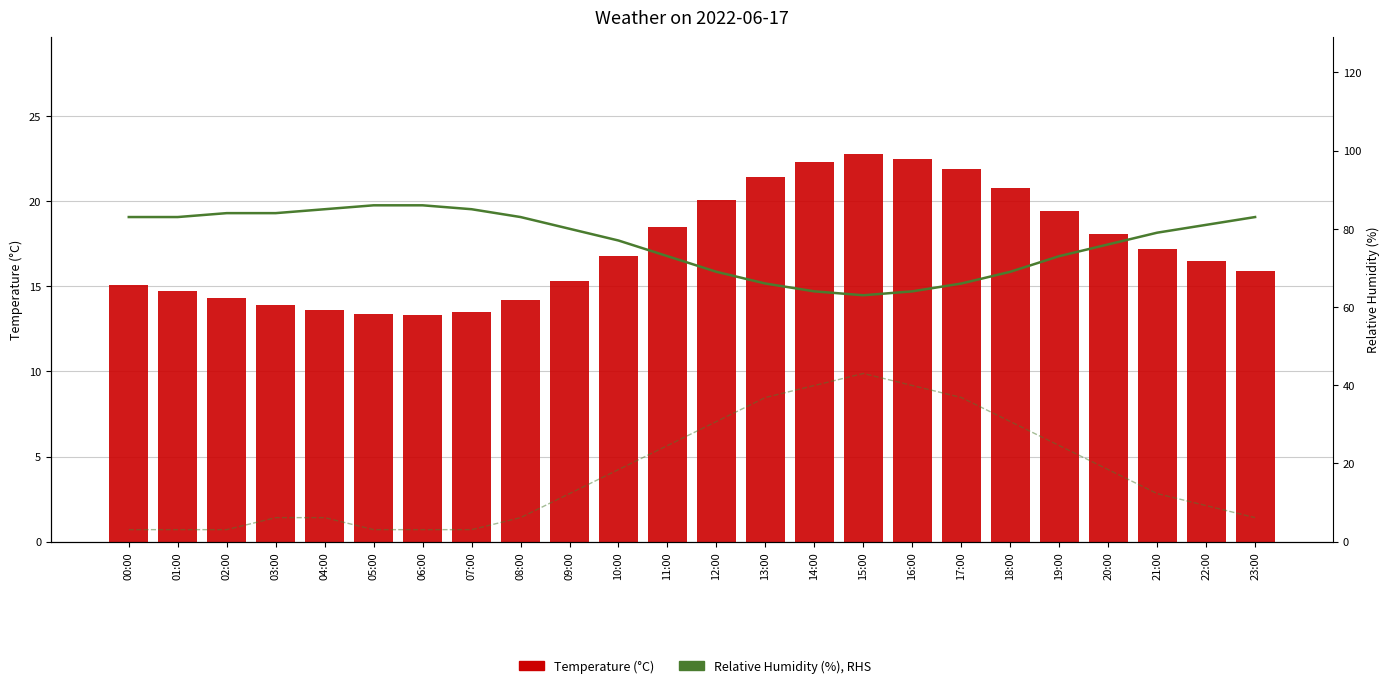

How many data points in Gust (mph, scaled), RHS are less than 12?

11